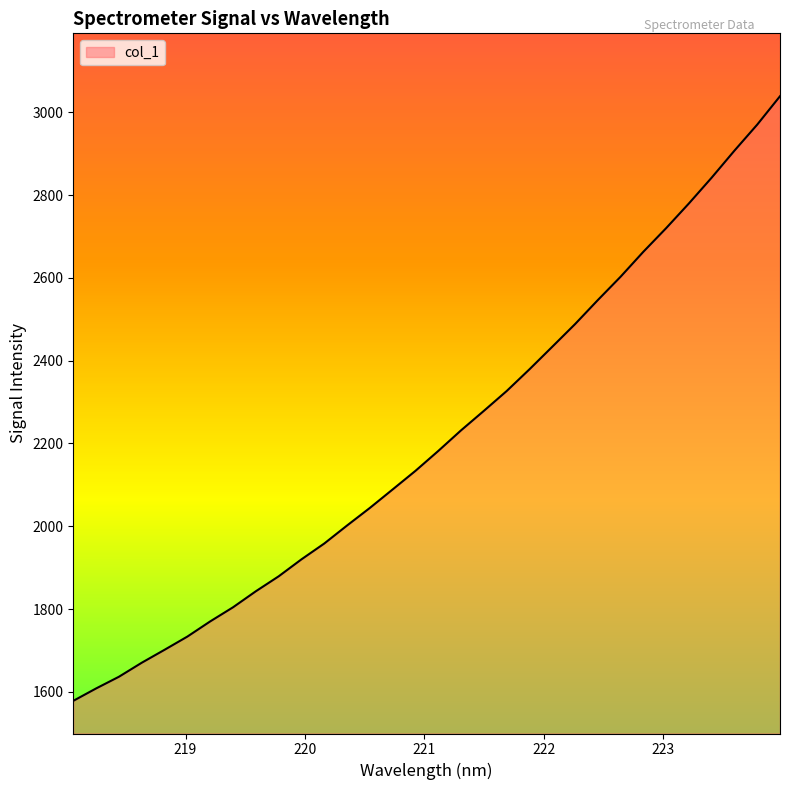

What is the difference between the maximum and minimum values?

1460.9